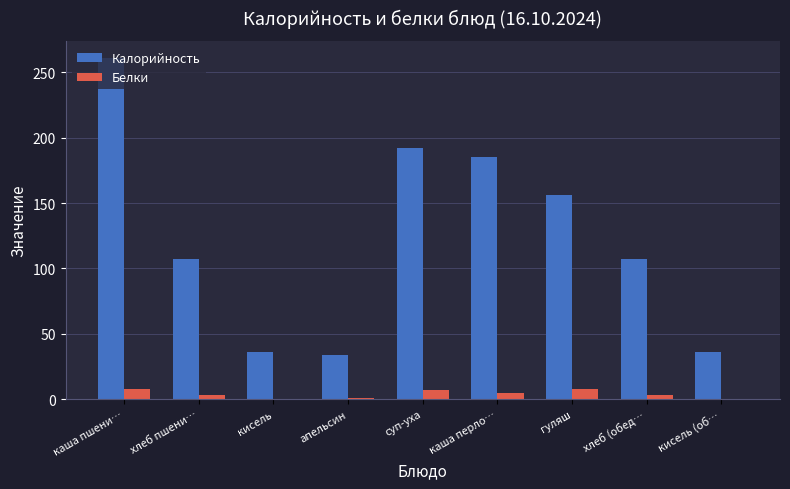

True or false: Калорийность has a value of 156.0 at гуляш.

True